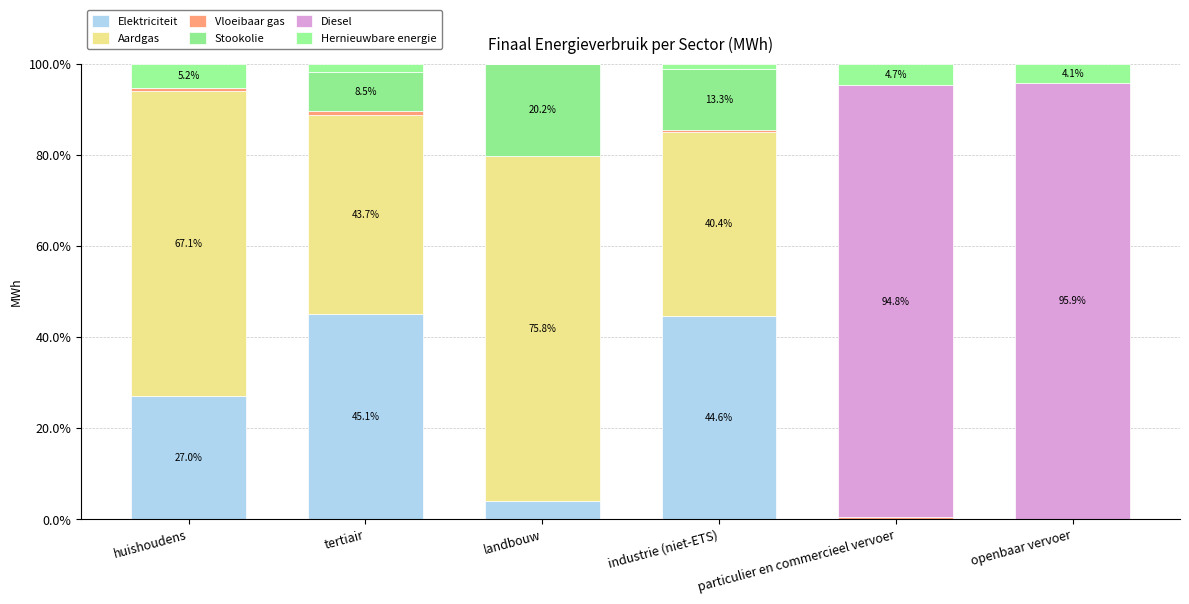

Which series has the largest total across all categories?

Aardgas